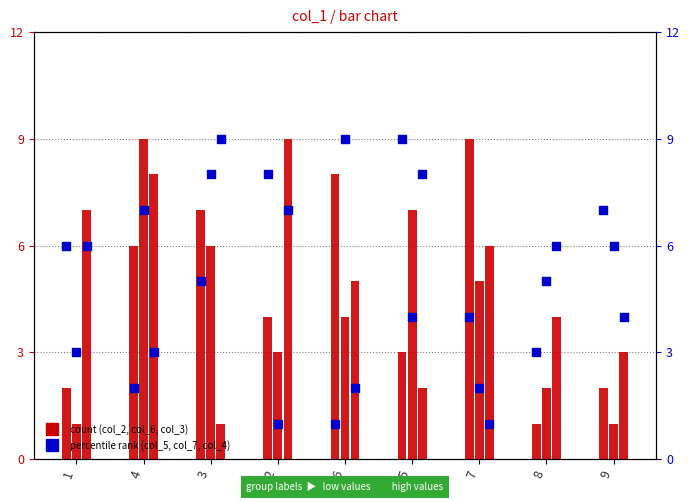

At which category is the sum across all series the highest?

3